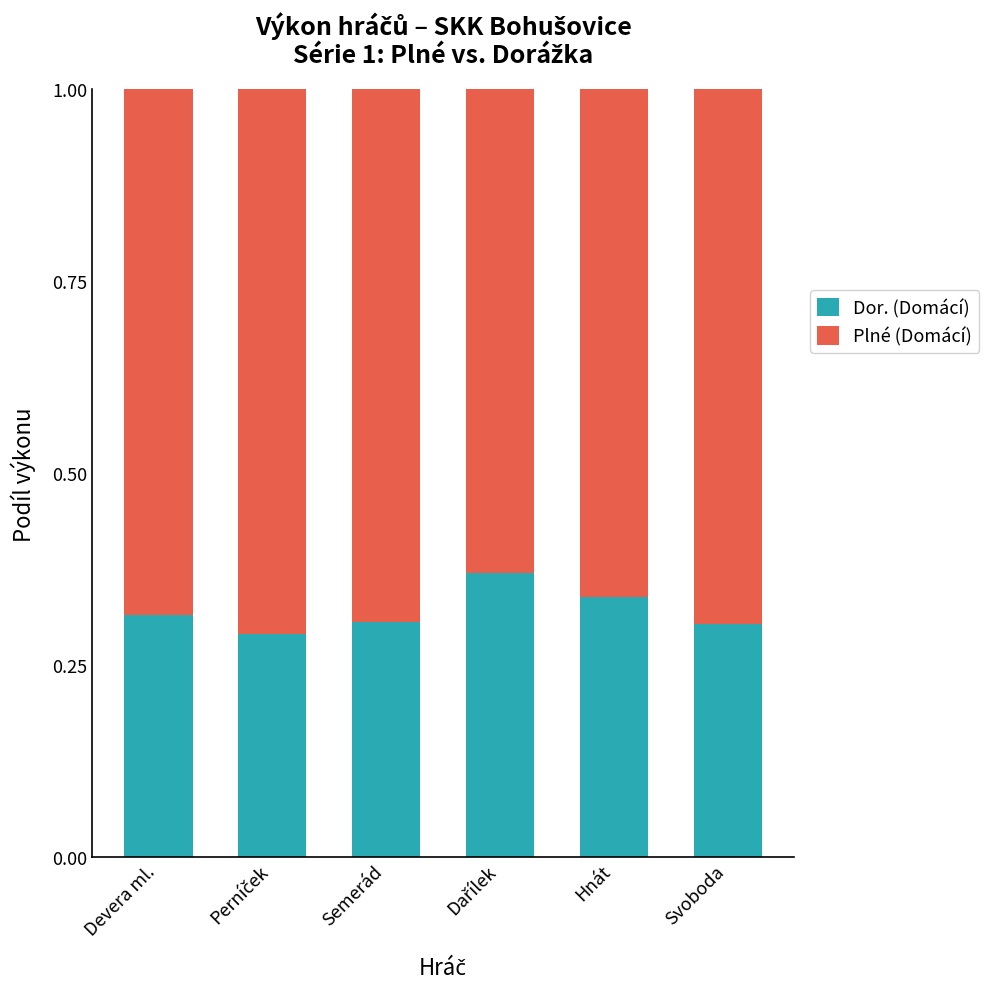

Are the bars grouped side by side (vs. stacked)?

No